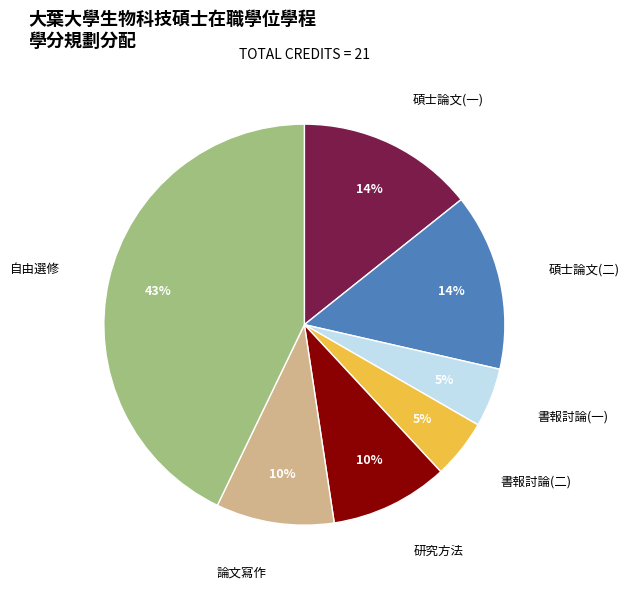

To the nearest percent, what is the difference between the largest and smallest slice percentages?

38%